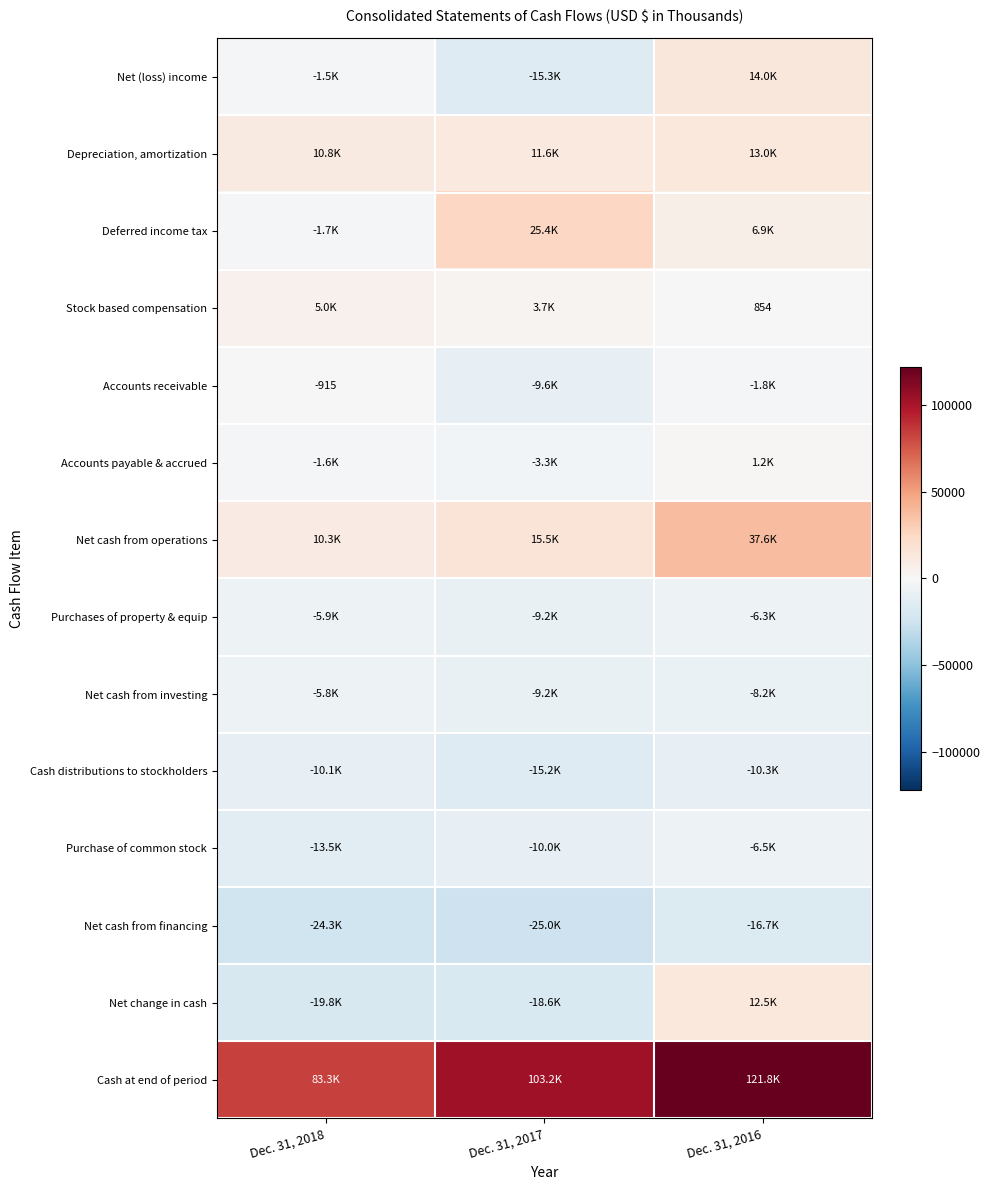

True or false: Stock based compensation has a value of 854 at Dec. 31, 2016.

True